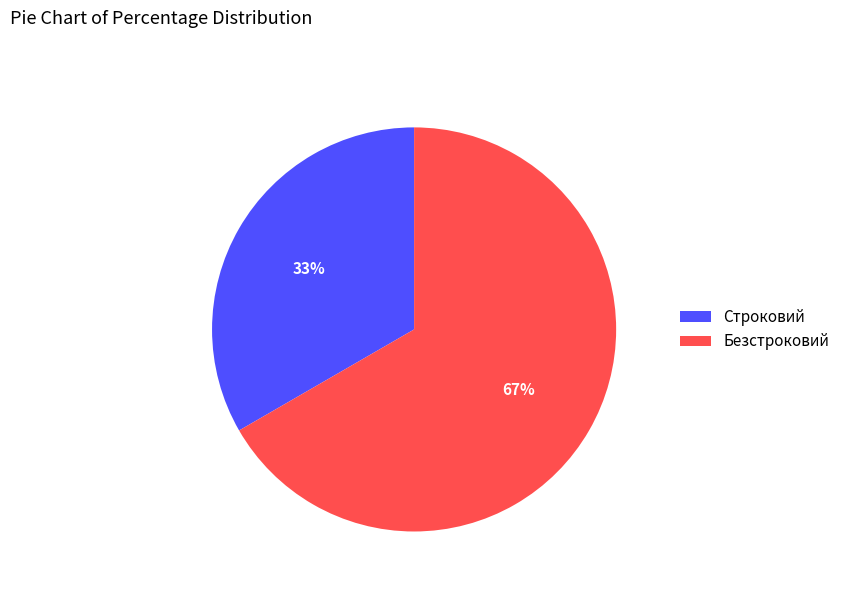

Is it true that Строковий is 33% of the pie?

True